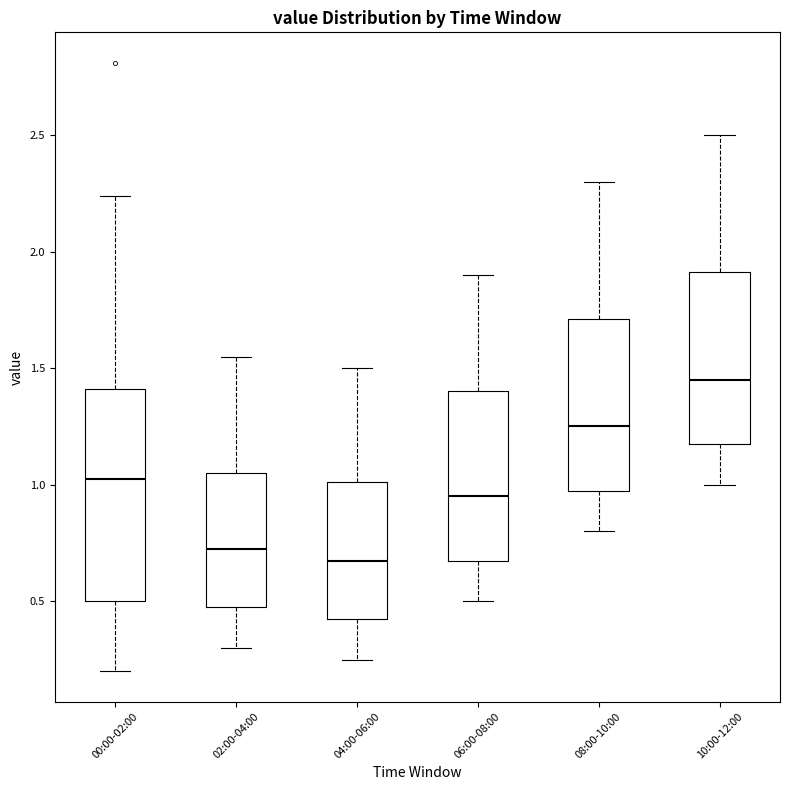

Which box is the tallest, from its lower edge to its upper edge?

00:00-02:00